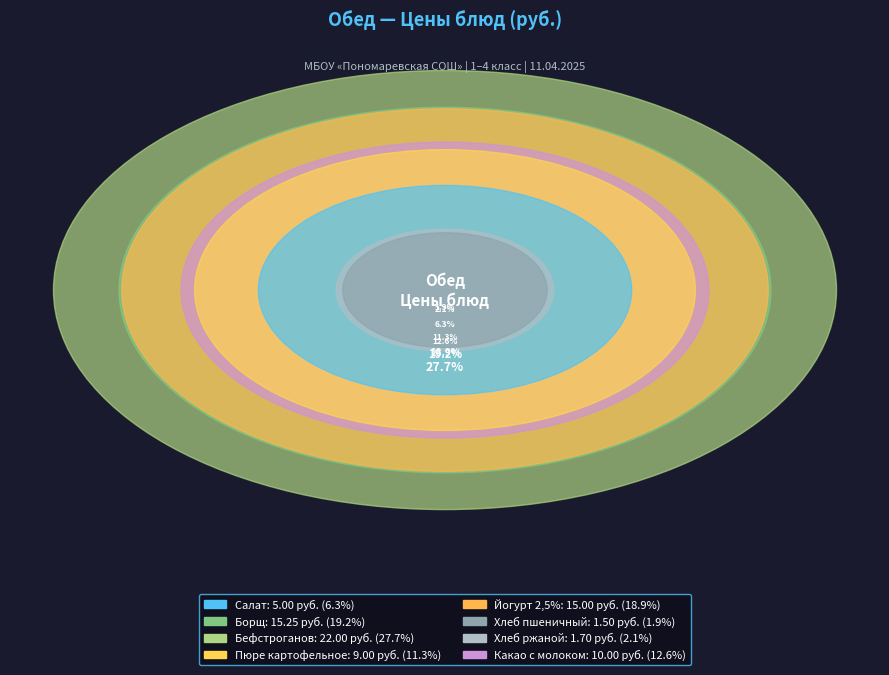

Is the sum of ржаной and йогурт 2,5% greater than half?

No